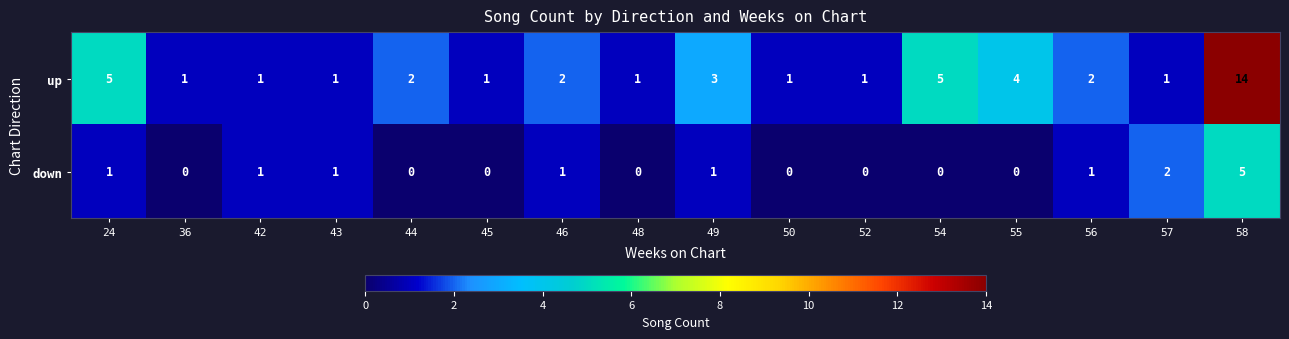

What is the maximum value for up?

14